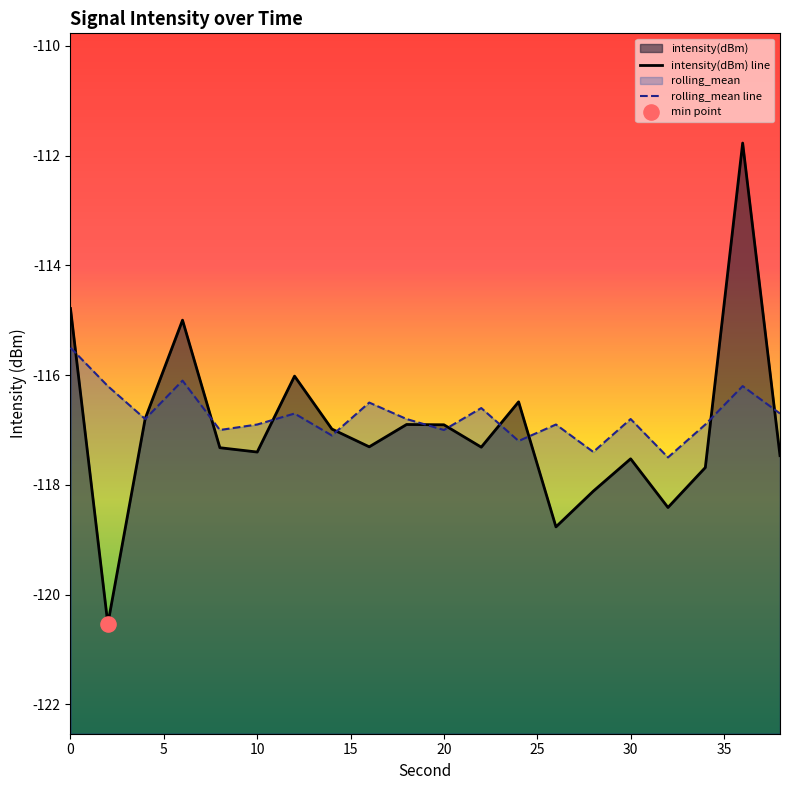

What is the total value across all series at 15?

-231.1